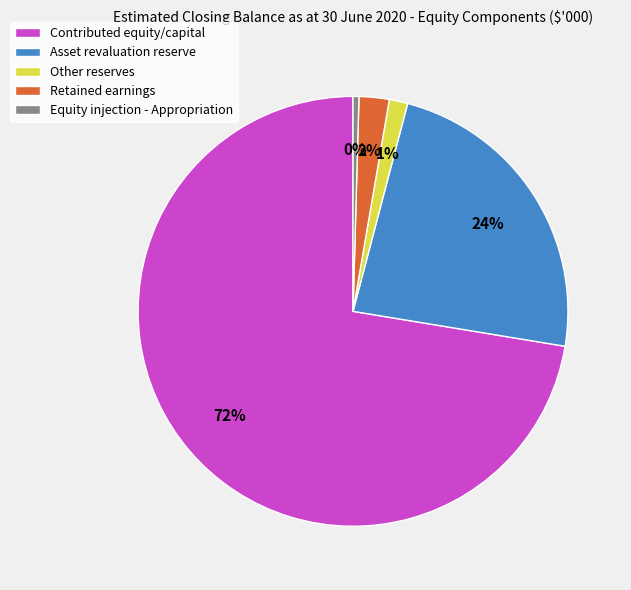

True or false: Other reserves accounts for 1% of the total.

True